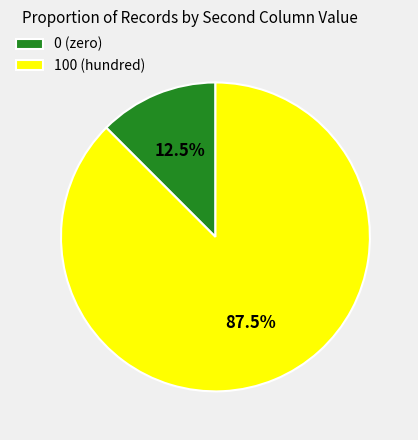

What portion of the pie excludes 0 (zero)?

87.5%